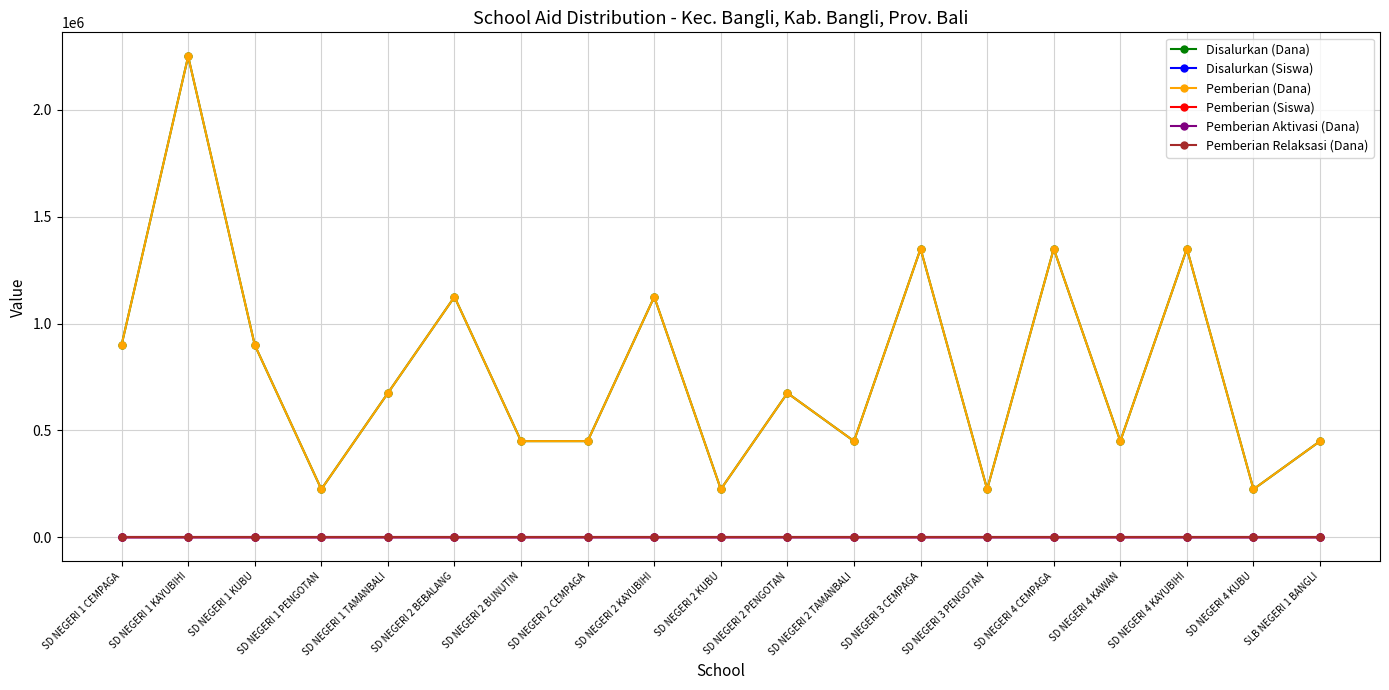

In Disalurkan (Dana), how many points are higher than both neighbors (excluding endpoints)?

7